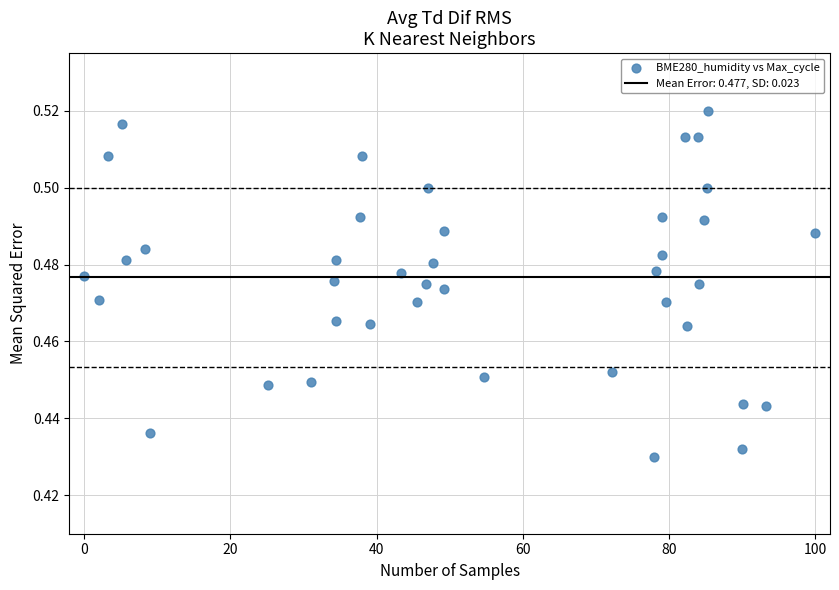

What is the range of X values (max minus min)?

100.0